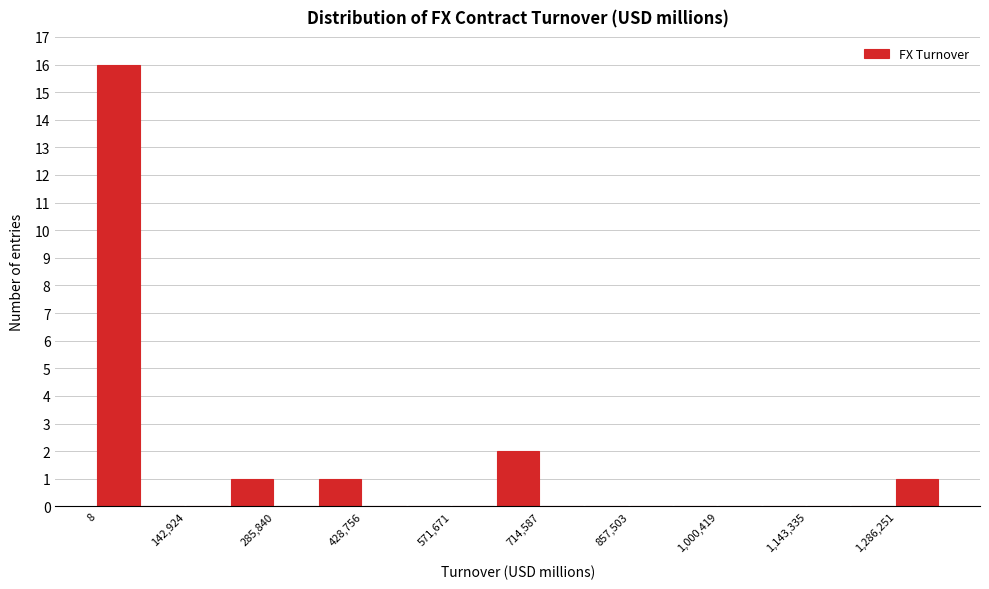

Around what value on the x-axis is the tallest bar? Give the approximate position of its centre, as read against the axis.

40000